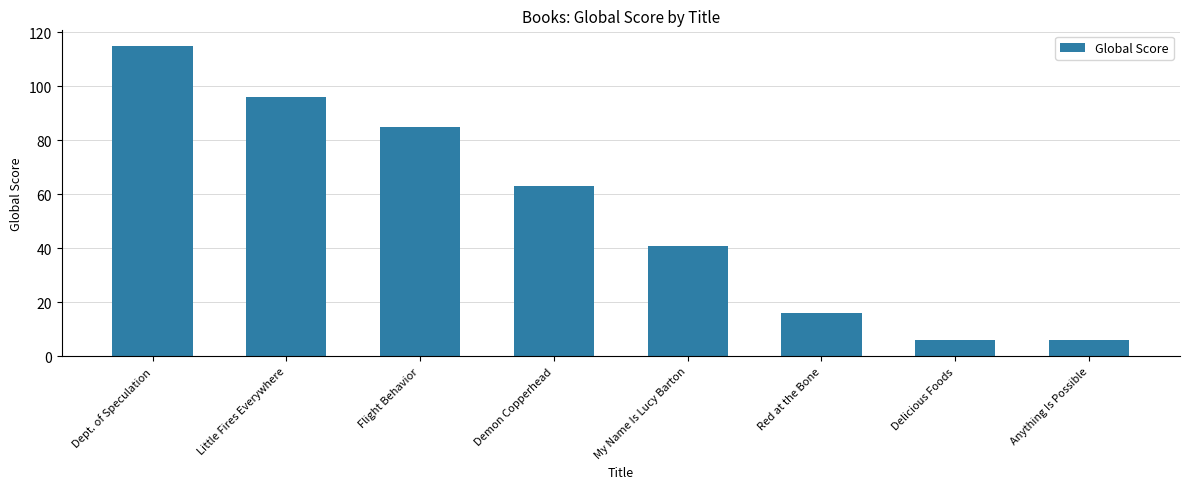

At which label is the value closest to 60?

Demon Copperhead